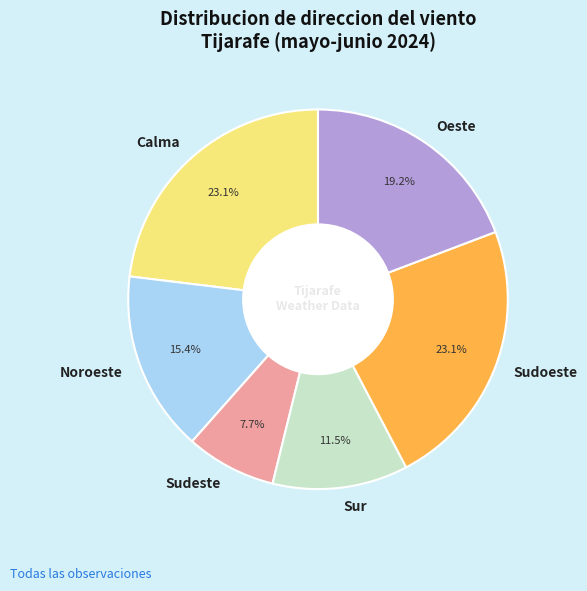

Is the sum of Noroeste and Oeste greater than half?

No